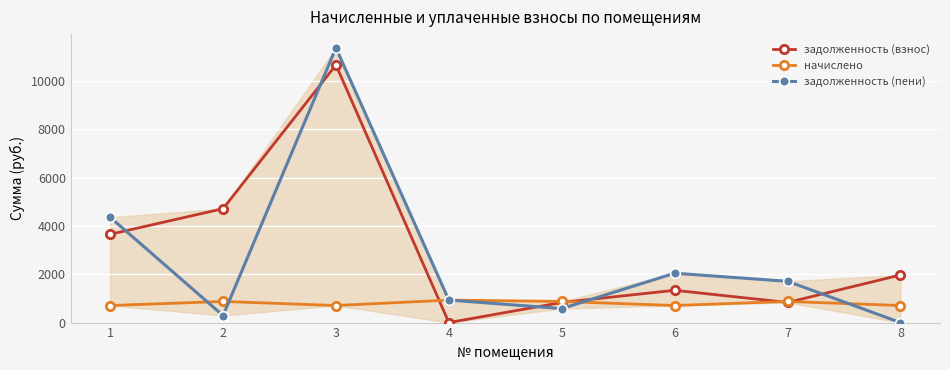

Rank the categories by начислено value from lowest to highest.

1, 3, 6, 8, 2, 5, 7, 4